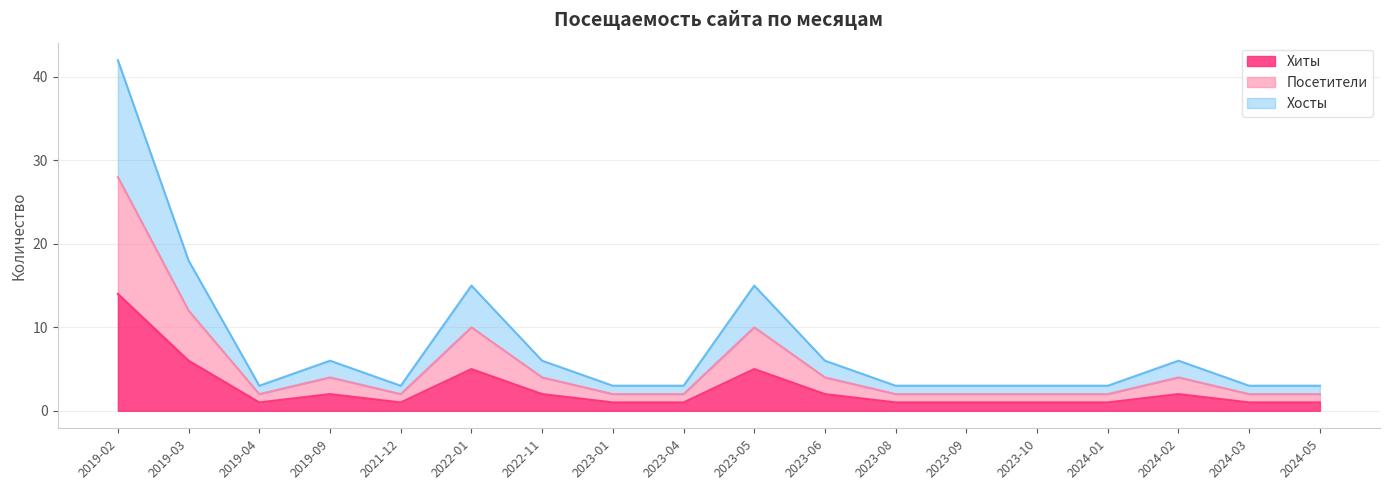

Which series has the largest range (max minus min)?

Хосты